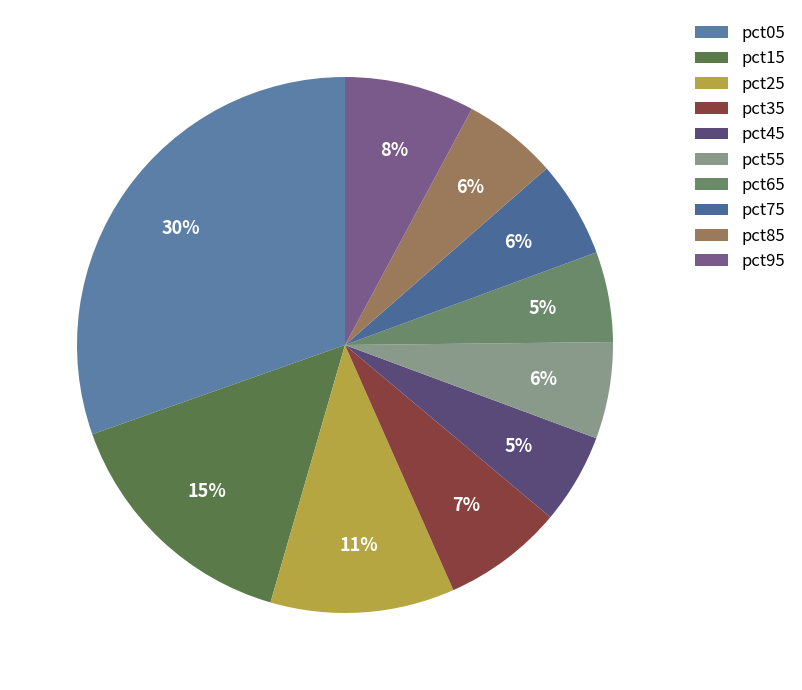

How many segments does this pie chart have?

10